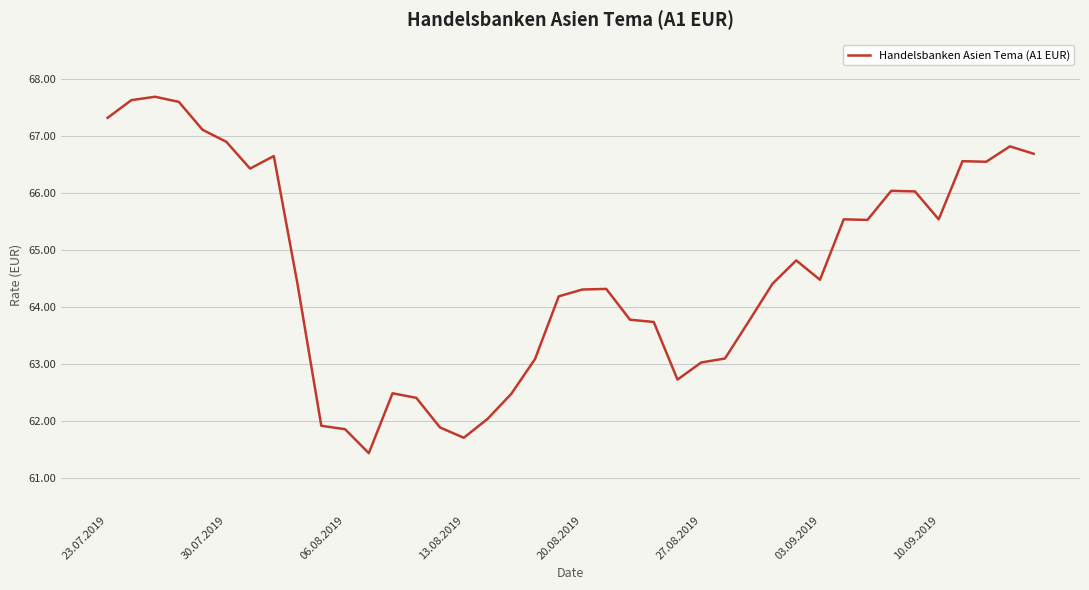

What is the smallest value displayed?

61.4